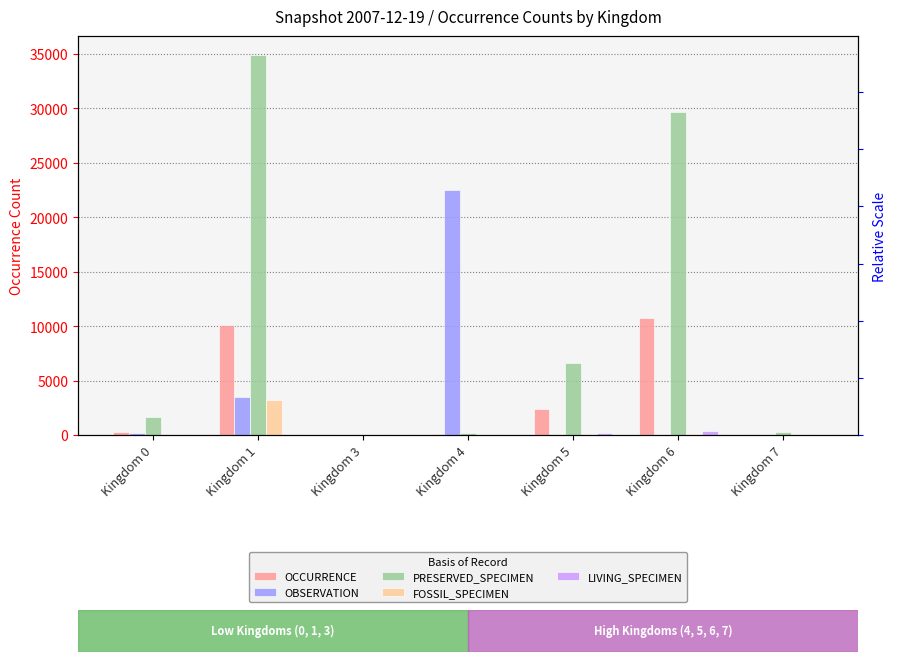

How many distinct data groups are displayed?

5